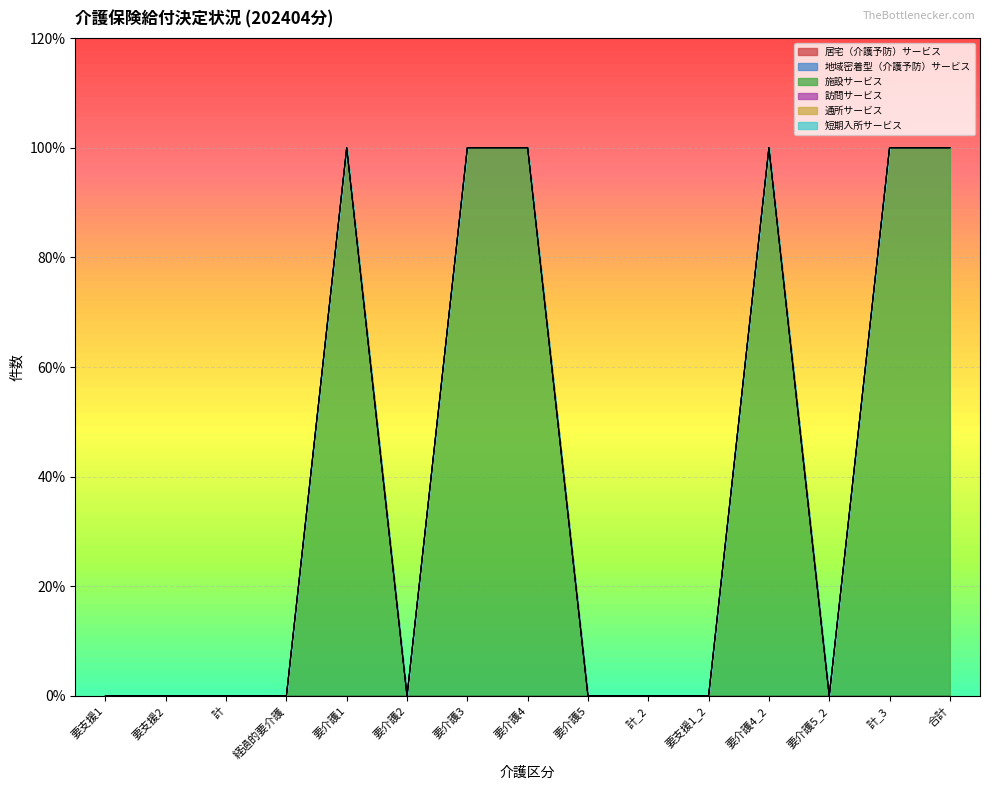

Which series has the widest spread of values?

施設サービス